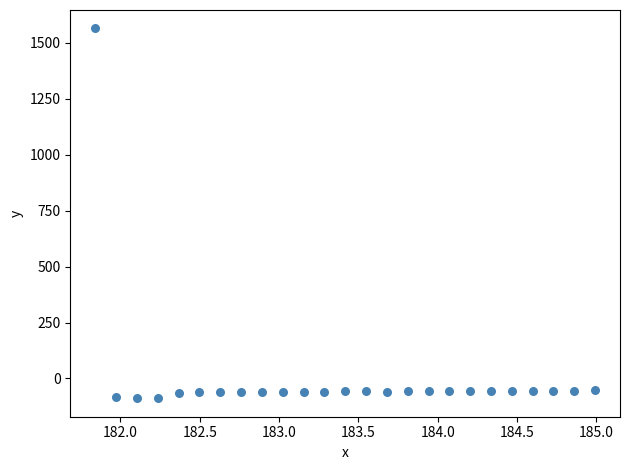

What is the range of Y values (max minus min)?

1652.9